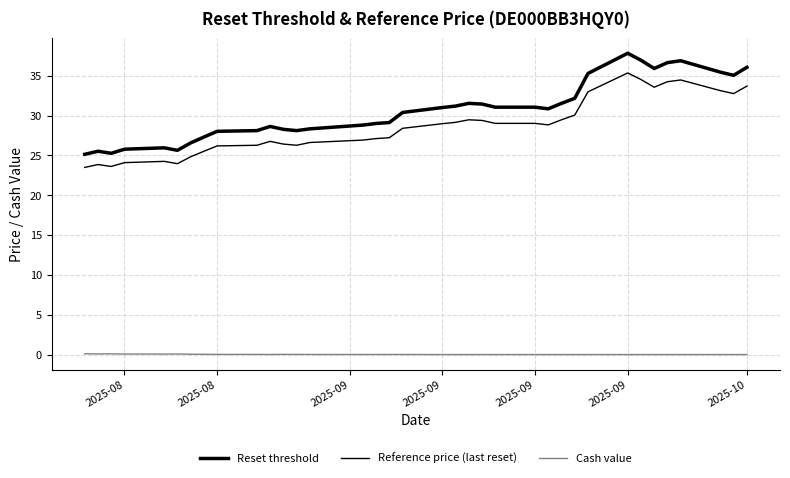

How many lines are shown in the chart?

3